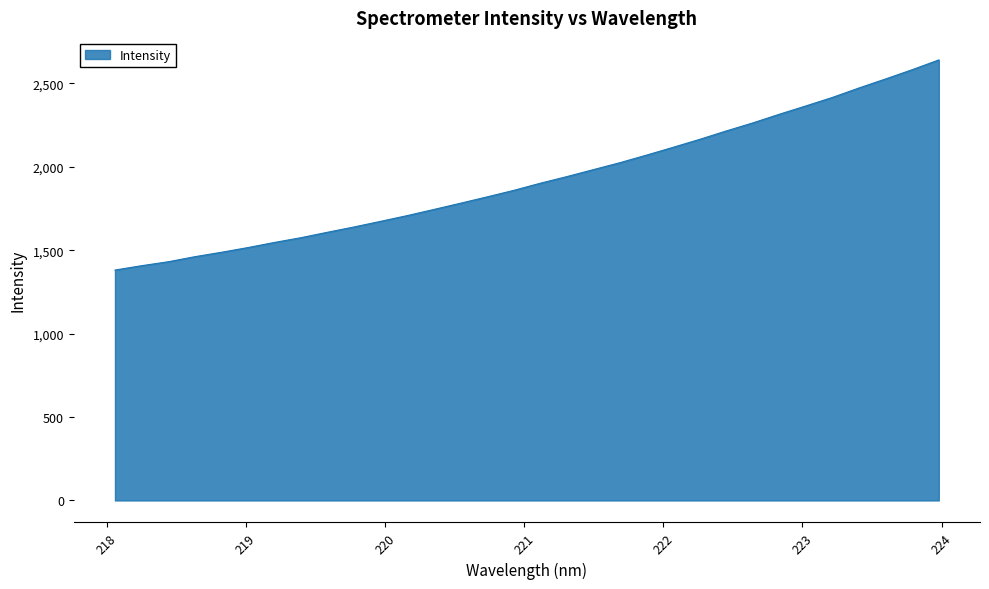

What is the maximum value shown in the chart?

2640.1